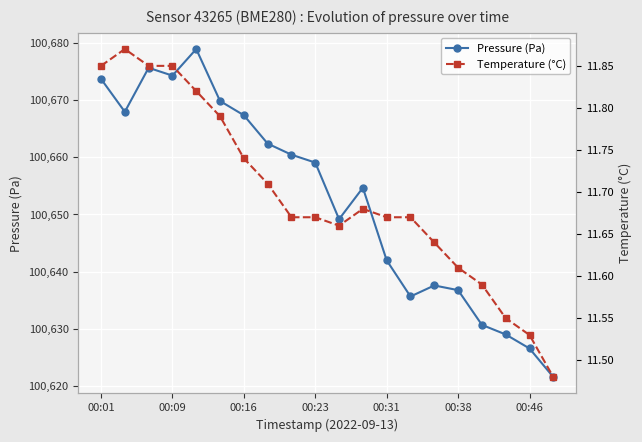

What is the maximum value for Pressure (Pa)?

100678.9